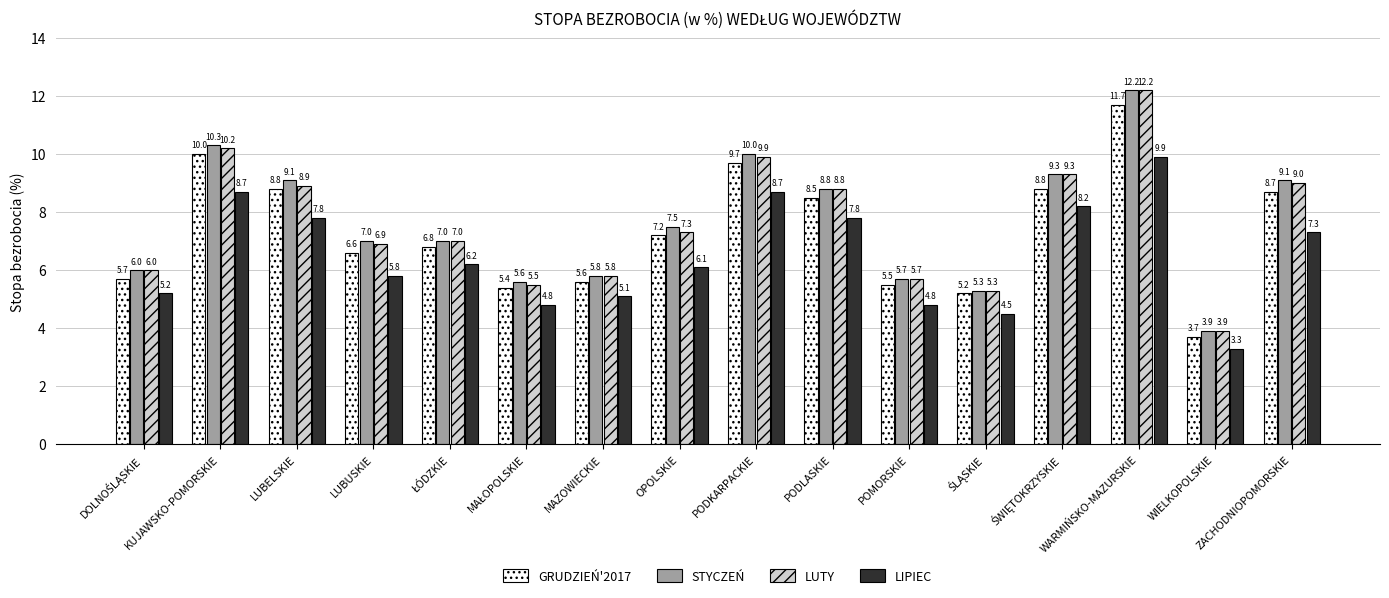

Reading left to right, list all the values displayed in this chart.

GRUDZIEŃ'2017: 5.7	10.0	8.8	6.6	6.8	5.4	5.6	7.2	9.7	8.5	5.5	5.2	8.8	11.7	3.7	8.7
STYCZEŃ: 6.0	10.3	9.1	7.0	7.0	5.6	5.8	7.5	10.0	8.8	5.7	5.3	9.3	12.2	3.9	9.1
LUTY: 6.0	10.2	8.9	6.9	7.0	5.5	5.8	7.3	9.9	8.8	5.7	5.3	9.3	12.2	3.9	9.0
LIPIEC: 5.2	8.7	7.8	5.8	6.2	4.8	5.1	6.1	8.7	7.8	4.8	4.5	8.2	9.9	3.3	7.3